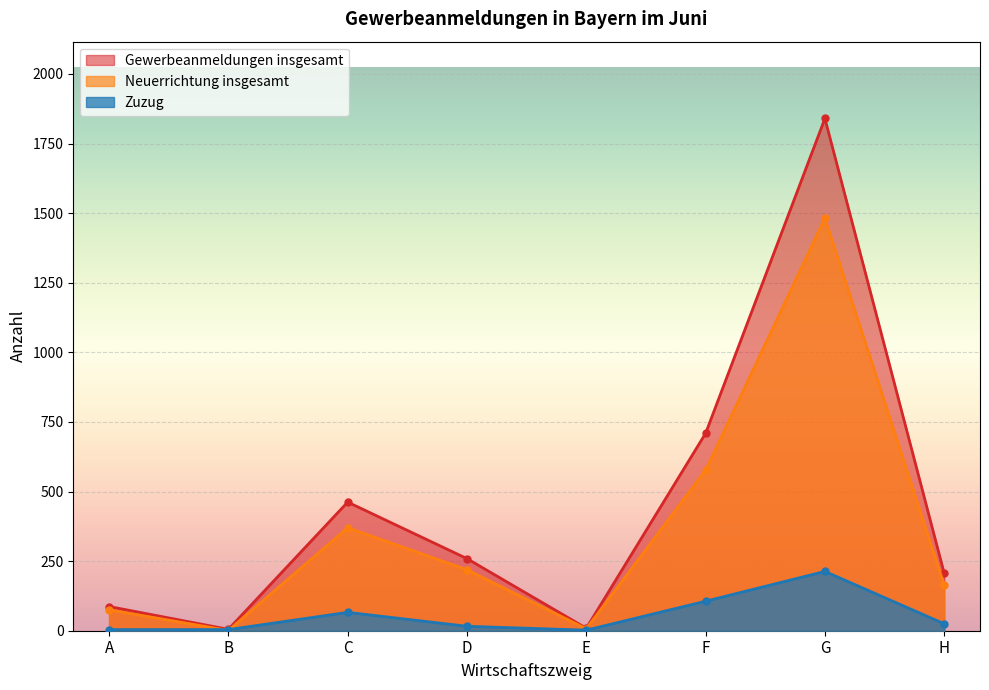

What is the sum of all Gewerbeanmeldungen insgesamt values?

3577